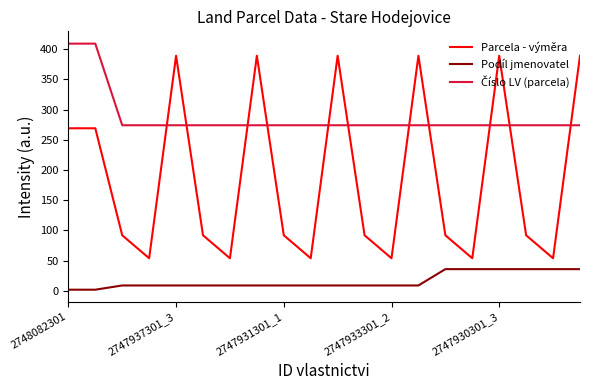

True or false: Podíl jmenovatel and Parcela - výměra intersect in this chart.

False